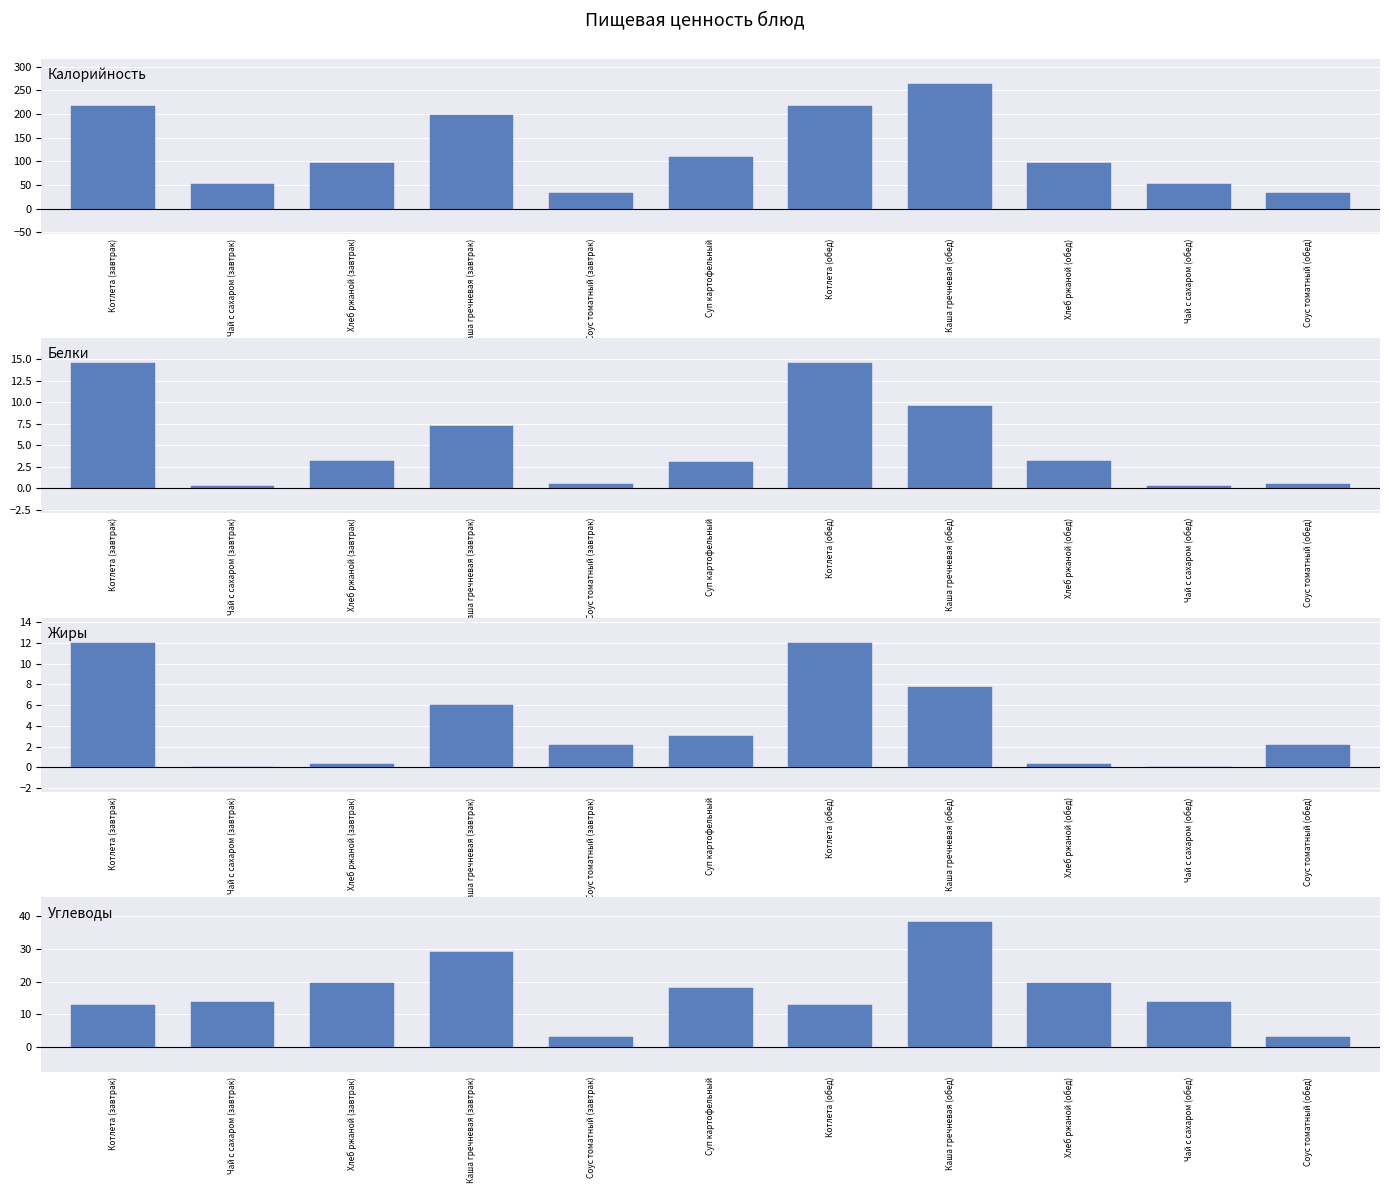

Reading left to right, extract all data points from this chart.

Калорийность: Котлета (завтрак)=218.0	Чай с сахаром (завтрак)=53.0	Хлеб ржаной (завтрак)=96.0	Каша гречневая (завтрак)=198.0	Соус томатный (завтрак)=34.0	Суп картофельный=110.0	Котлета (обед)=218.0	Каша гречневая (обед)=264.0	Хлеб ржаной (обед)=96.0	Чай с сахаром (обед)=53.0	Соус томатный (обед)=34.0
Белки: Котлета (завтрак)=14.5	Чай с сахаром (завтрак)=0.2	Хлеб ржаной (завтрак)=3.1	Каша гречневая (завтрак)=7.2	Соус томатный (завтрак)=0.5	Суп картофельный=3.0	Котлета (обед)=14.5	Каша гречневая (обед)=9.5	Хлеб ржаной (обед)=3.1	Чай с сахаром (обед)=0.2	Соус томатный (обед)=0.5
Жиры: Котлета (завтрак)=12.0	Чай с сахаром (завтрак)=0.0	Хлеб ржаной (завтрак)=0.3	Каша гречневая (завтрак)=6.0	Соус томатный (завтрак)=2.2	Суп картофельный=3.0	Котлета (обед)=12.0	Каша гречневая (обед)=7.7	Хлеб ржаной (обед)=0.3	Чай с сахаром (обед)=0.0	Соус томатный (обед)=2.2
Углеводы: Котлета (завтрак)=12.8	Чай с сахаром (завтрак)=13.7	Хлеб ржаной (завтрак)=19.5	Каша гречневая (завтрак)=29.0	Соус томатный (завтрак)=3.0	Суп картофельный=17.9	Котлета (обед)=12.8	Каша гречневая (обед)=38.2	Хлеб ржаной (обед)=19.5	Чай с сахаром (обед)=13.7	Соус томатный (обед)=3.0